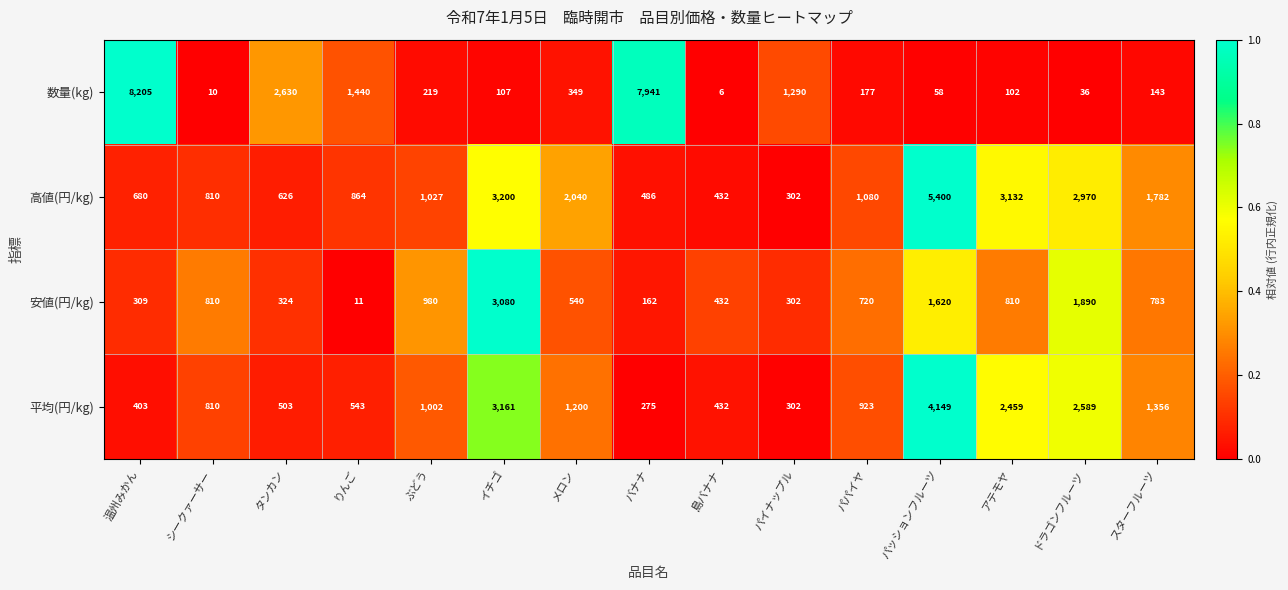

The value of 安値(円/kg) at イチゴ is 1566. True or false?

False